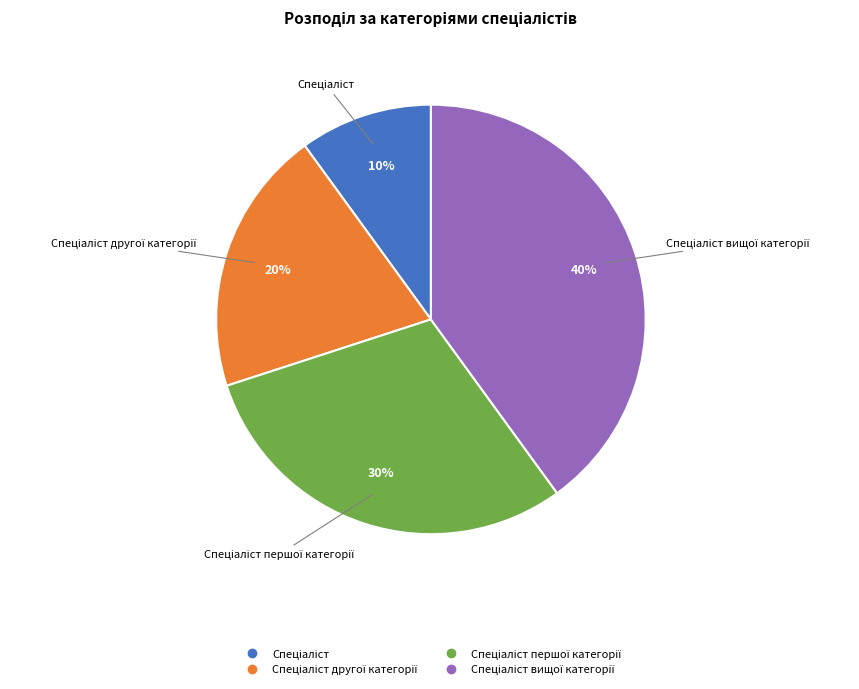

To the nearest percent, what is the difference between the largest and smallest slice percentages?

30%